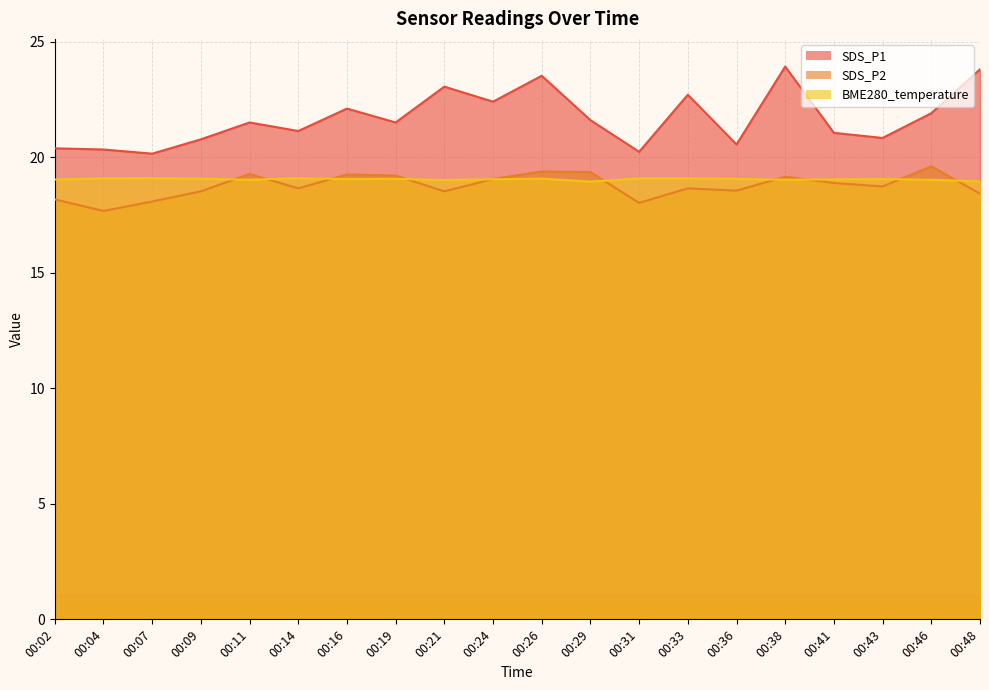

Which label corresponds to the largest value in the chart?

00:38